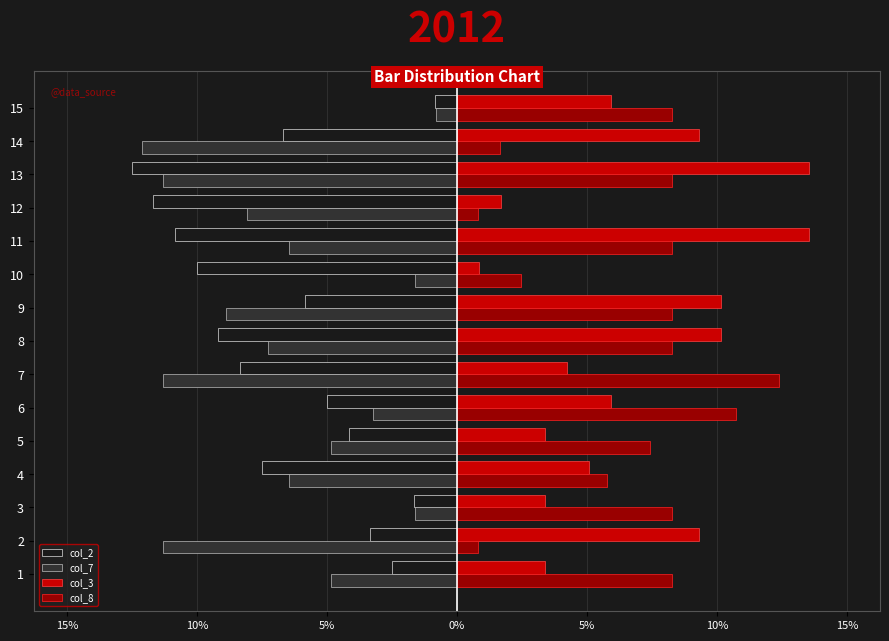

What is the average value of the col_2 series?

-6.7